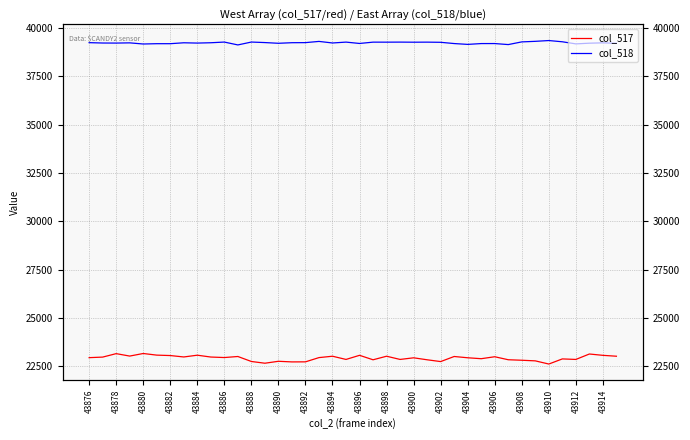

Which series has the widest spread of values?

col_517